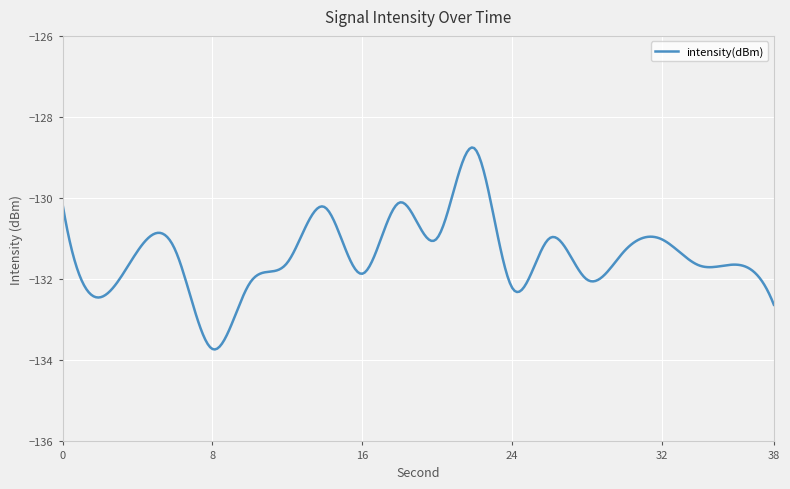

What is the maximum value shown in the chart?

-128.8